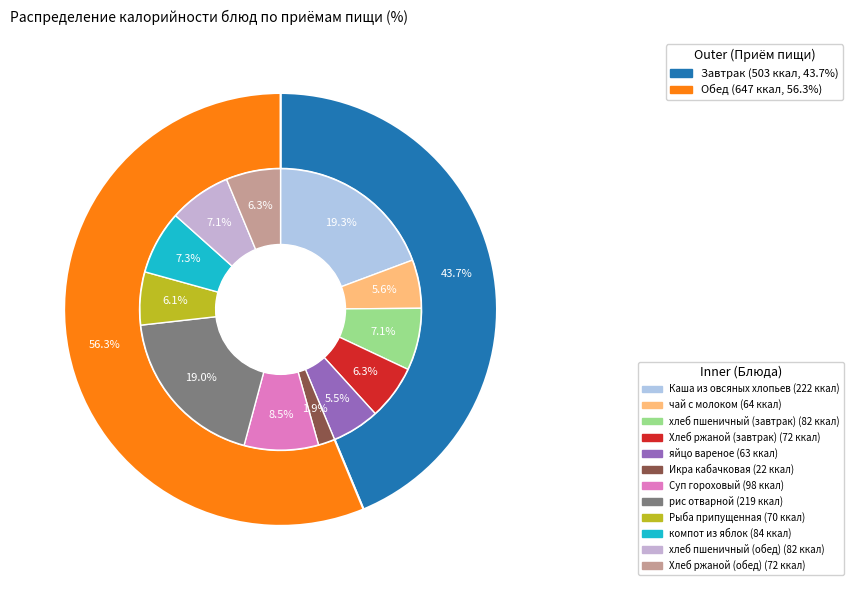

What portion of the pie excludes рис отварной?

81.0%